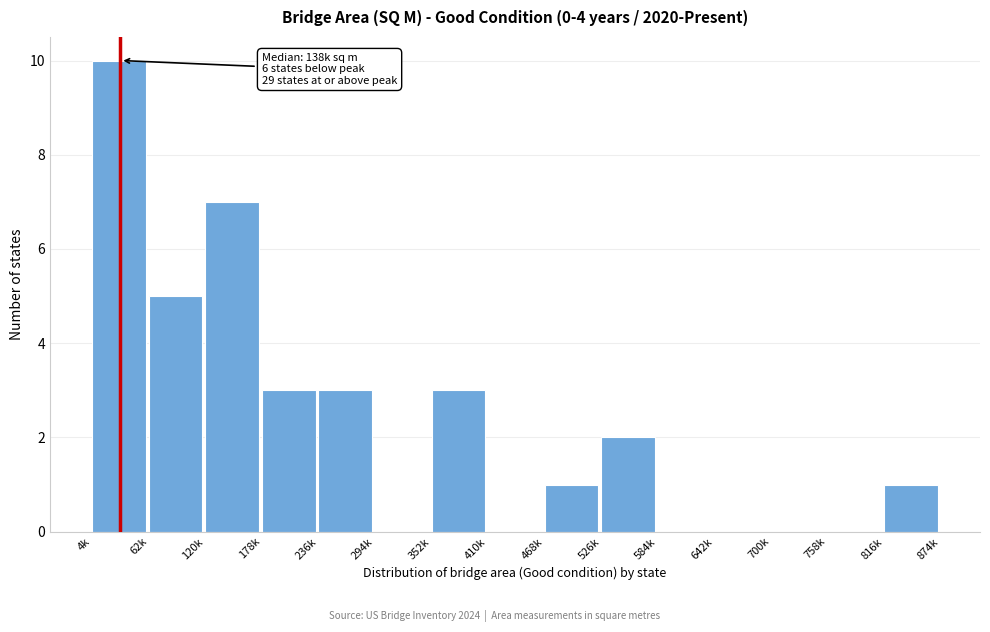

Reading left to right, transcribe all the data shown in this chart.

4k=10	62k=5	120k=7	178k=3	236k=3	294k=0	352k=3	410k=0	468k=1	526k=2	584k=0	642k=0	700k=0	758k=0	816k=1